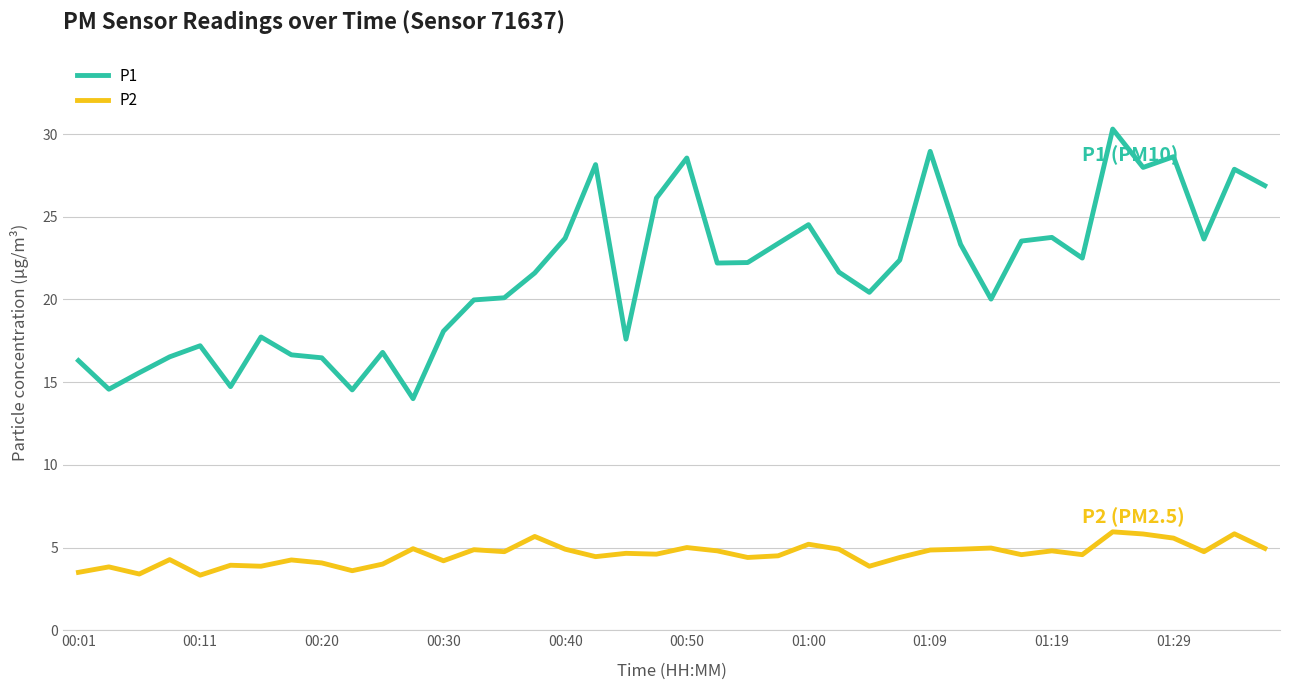

What is the difference between the maximum and minimum values in the P2 series?

2.6